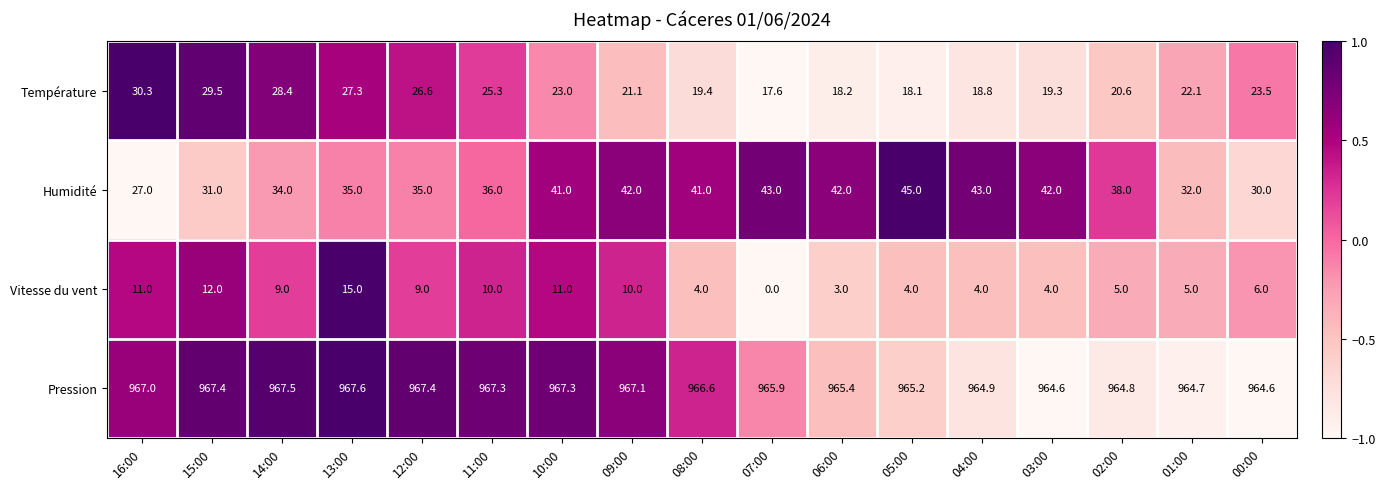

What is the approximate value of Vitesse du vent at 16:00?

11.0